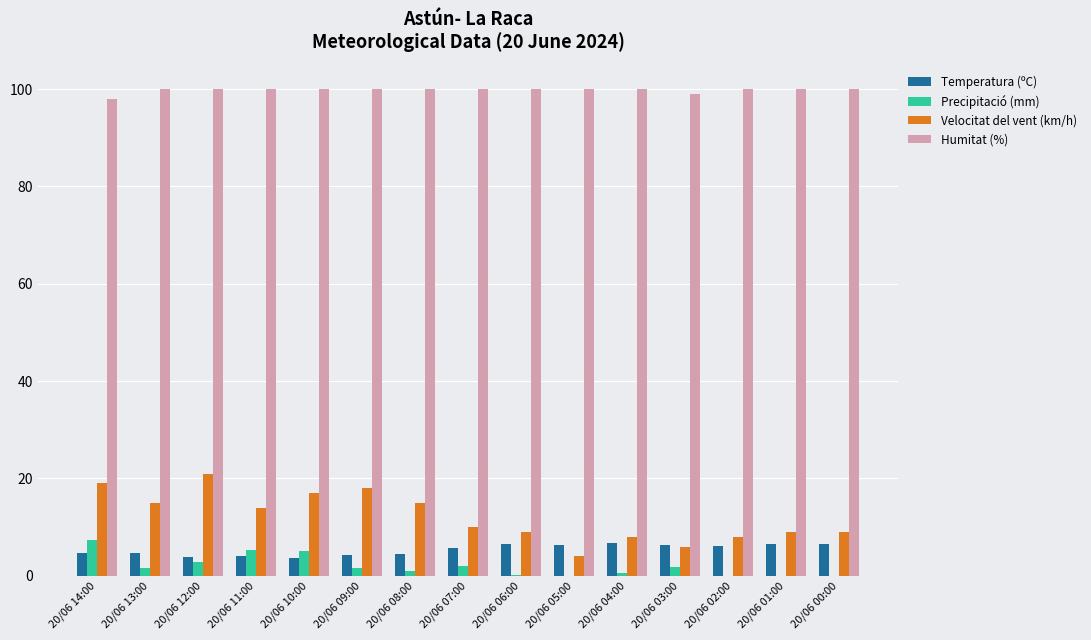

How many groups of bars are there?

15